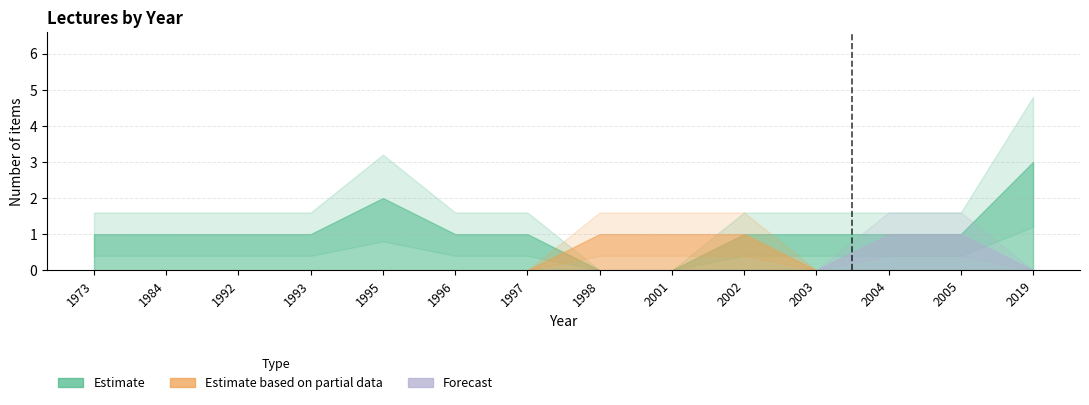

Rank the series at 2001 from highest to lowest value.

Estimate based on partial data, Estimate, Forecast